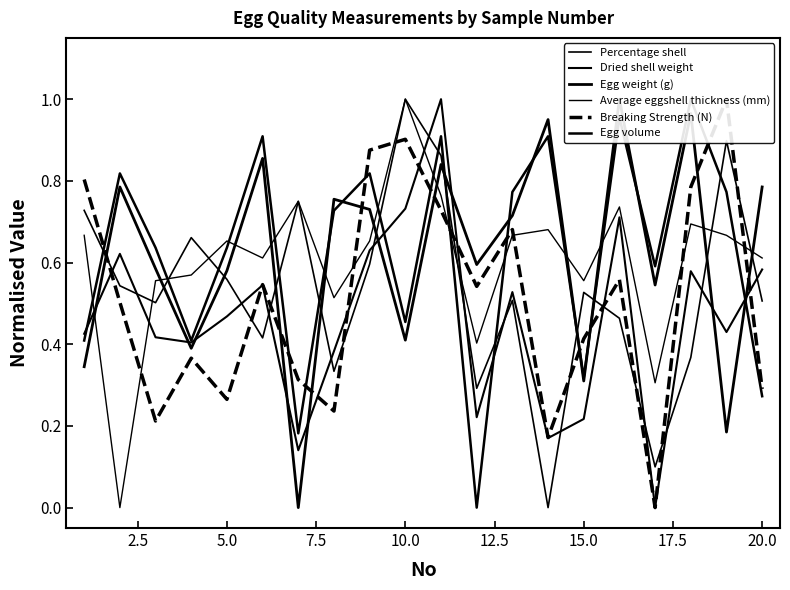

Which series has the widest spread of values?

Percentage shell